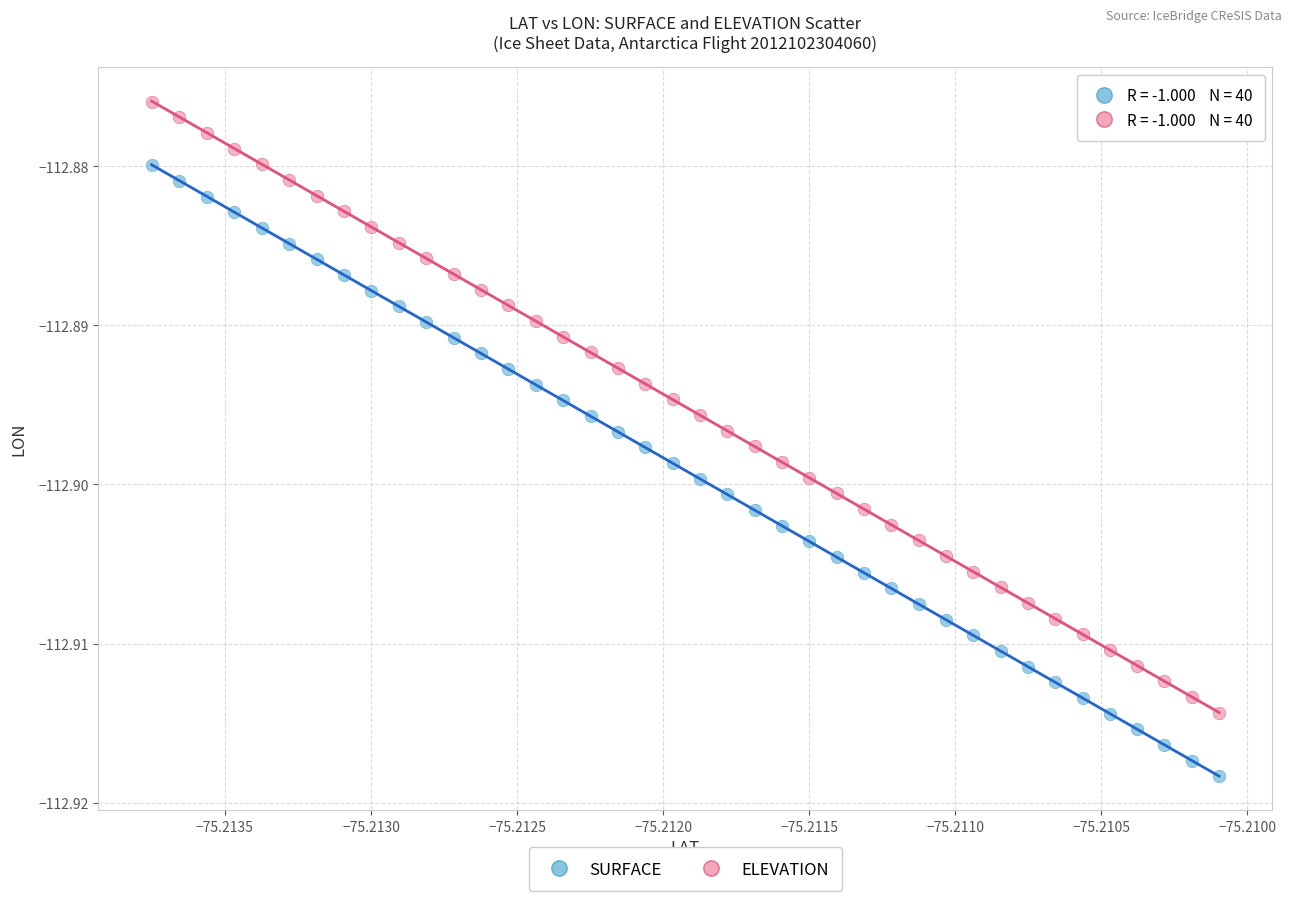

Which series reaches the maximum Y coordinate?

ELEVATION